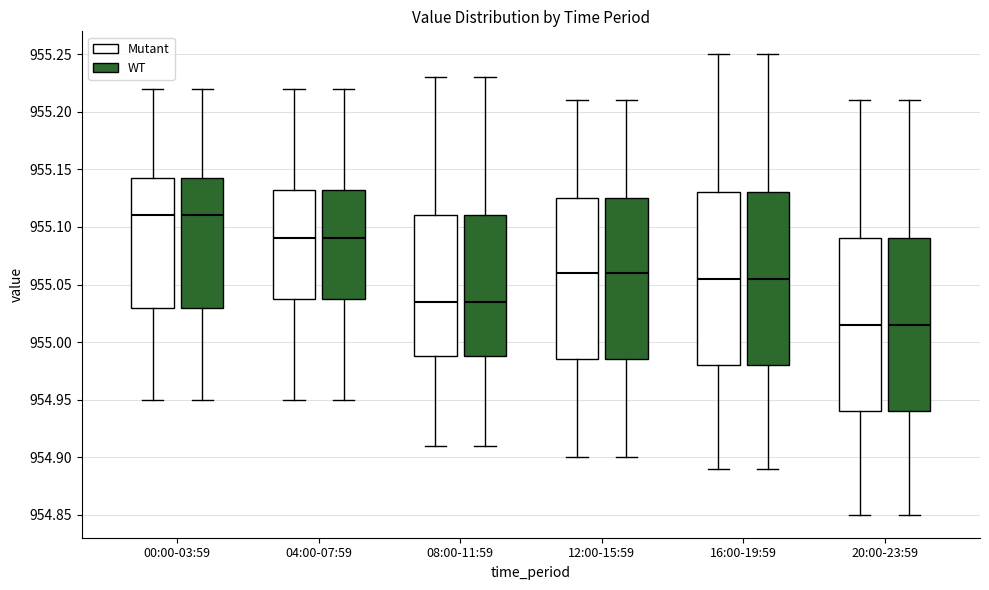

Where does the lower whisker of the box for 16:00-19:59 (WT) end on the y-axis? The values are not printed on the chart, so give them approximately, as read against the axis.

954.890